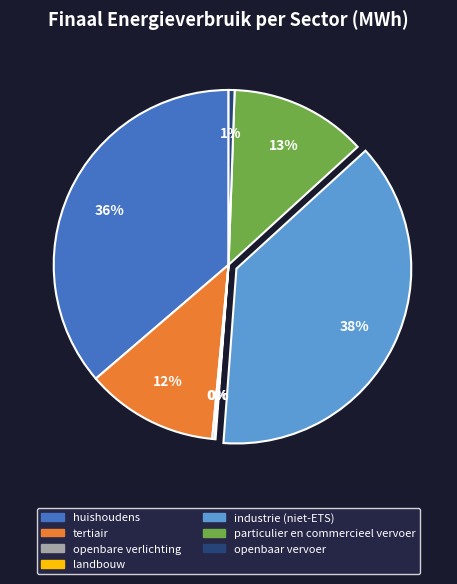

To the nearest percent, what percentage of the pie is tertiair?

12%